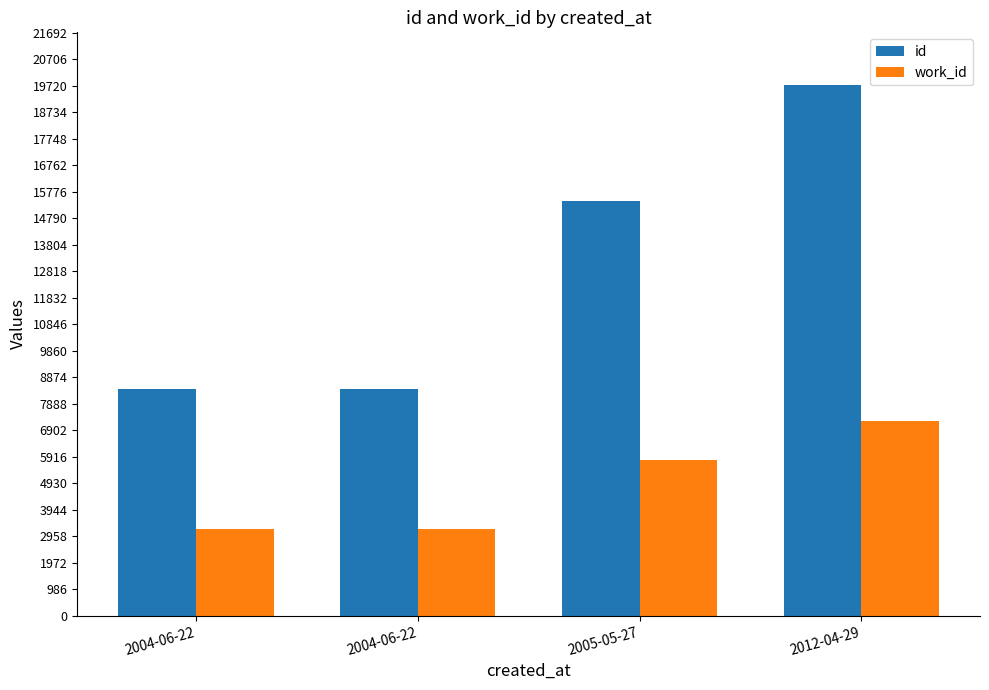

At how many categories does at least one series exceed 16066?

1